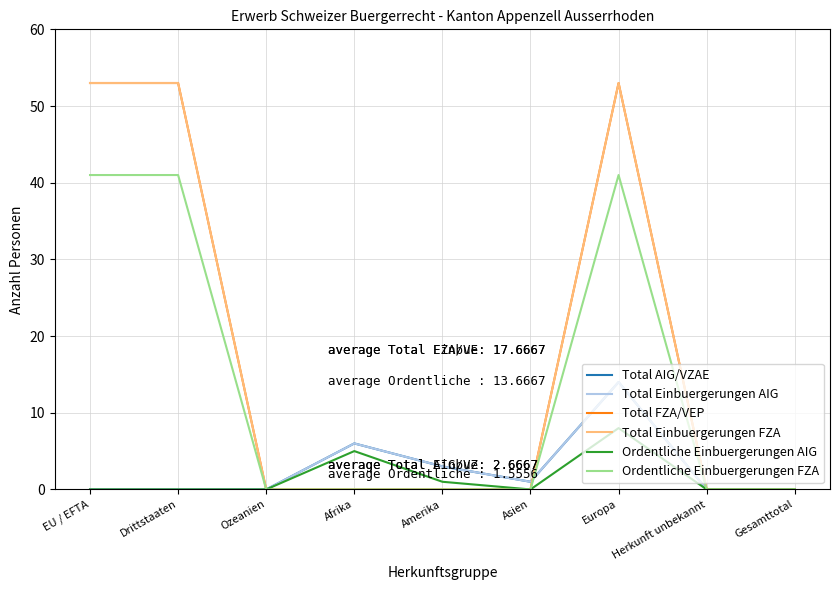

True or false: Ordentliche Einbuergerungen AIG and Total Einbuergerungen FZA intersect in this chart.

False